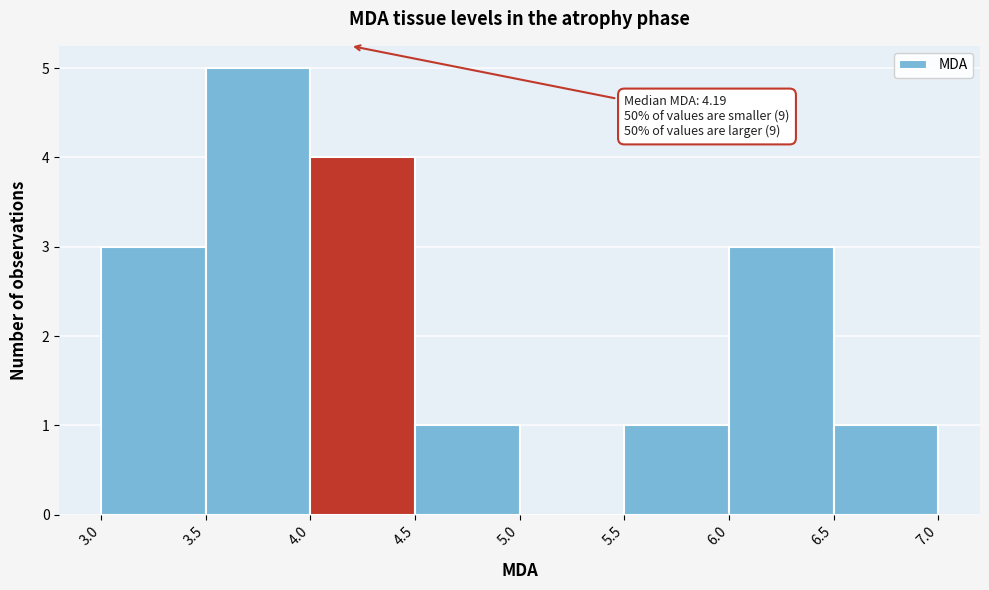

Which range on the x-axis has the tallest bar?

3.5 to 4.0